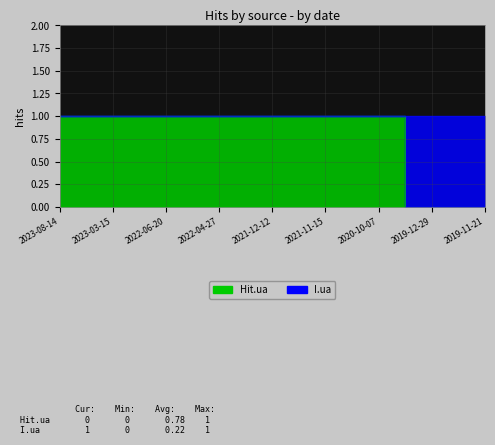

True or false: the data shows 1 at 2022-04-27.

False